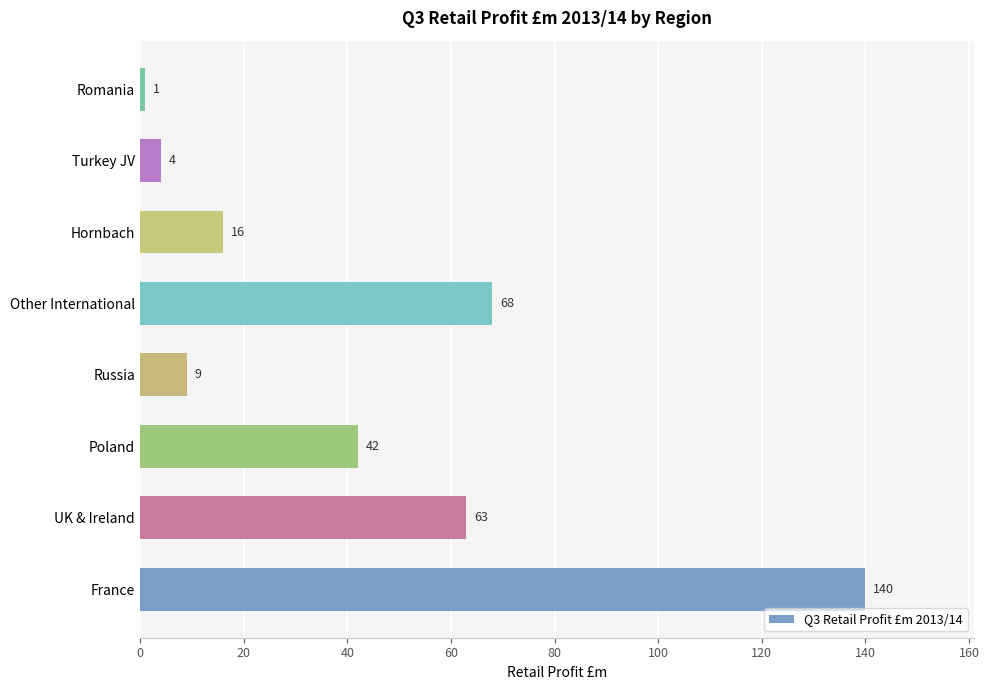

Is it true that the value at France is 57?

False